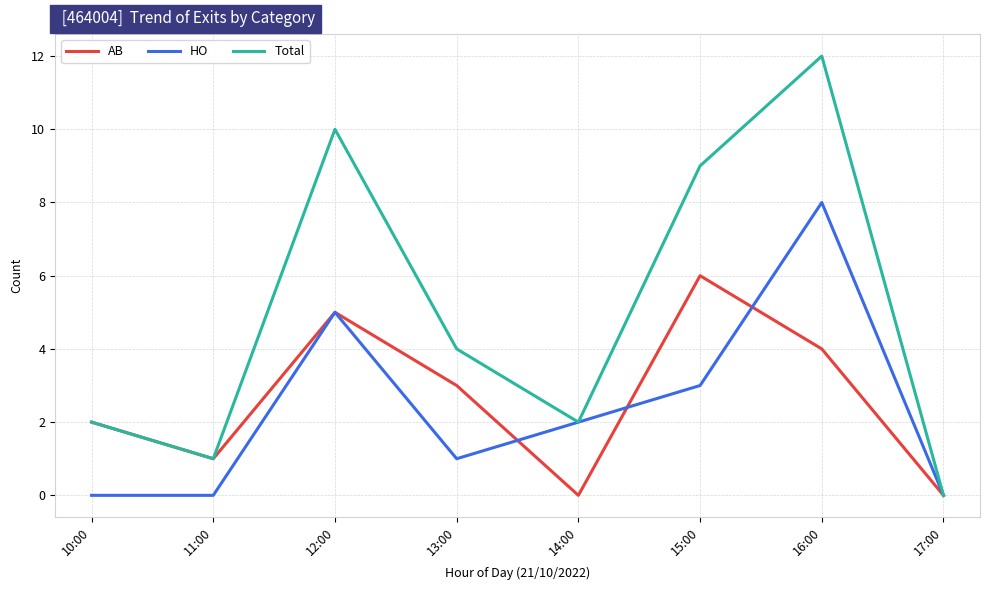

What are all the series names shown in the legend?

AB, HO, Total